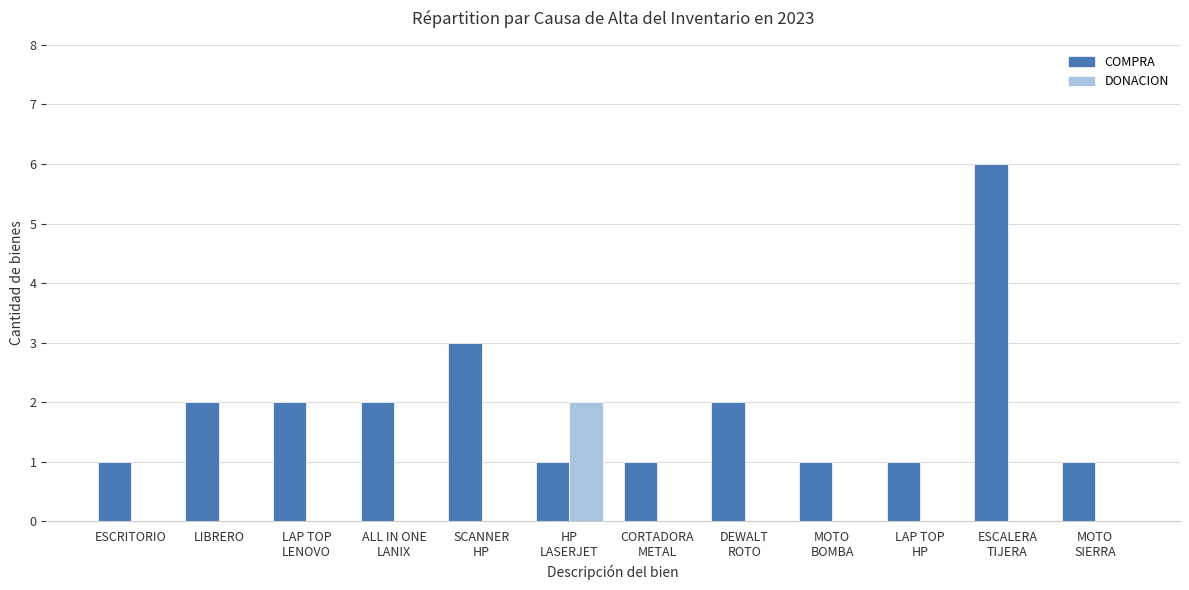

How many categories are shown in the chart?

12